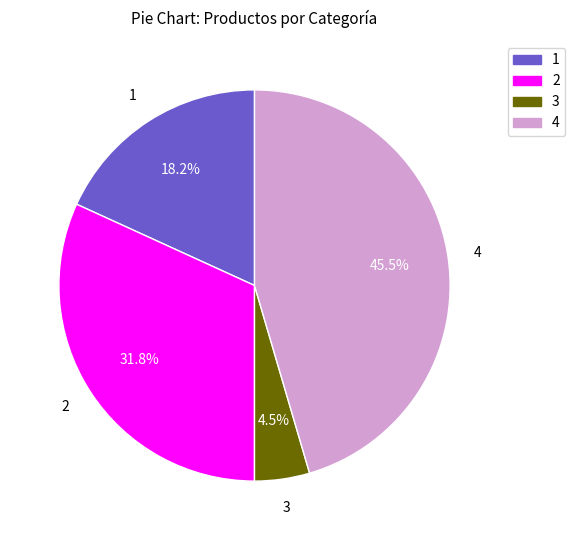

Between 4 and 1, which is larger?

4